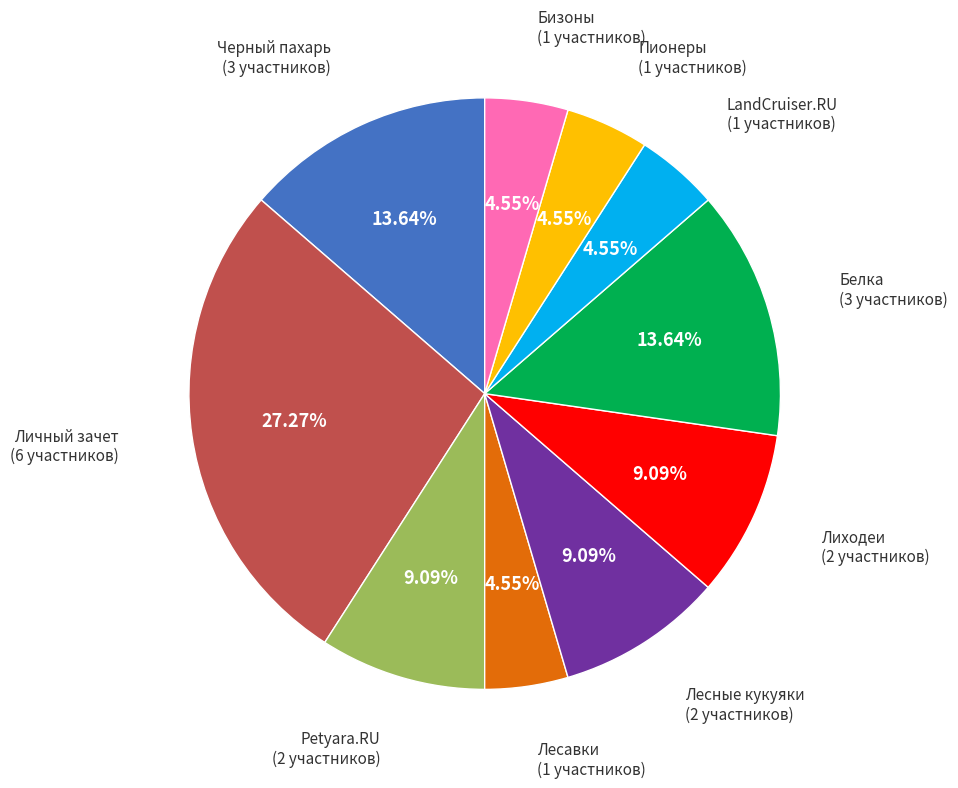

Approximately how many times larger is the value at Лесавки compared to Petyara.RU?

0.5